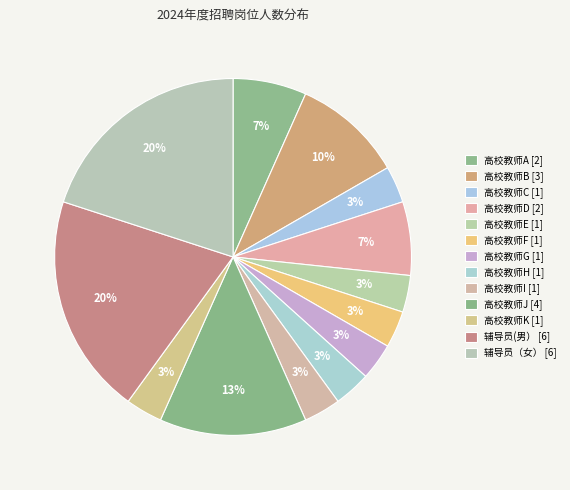

How many segments does this pie chart have?

13